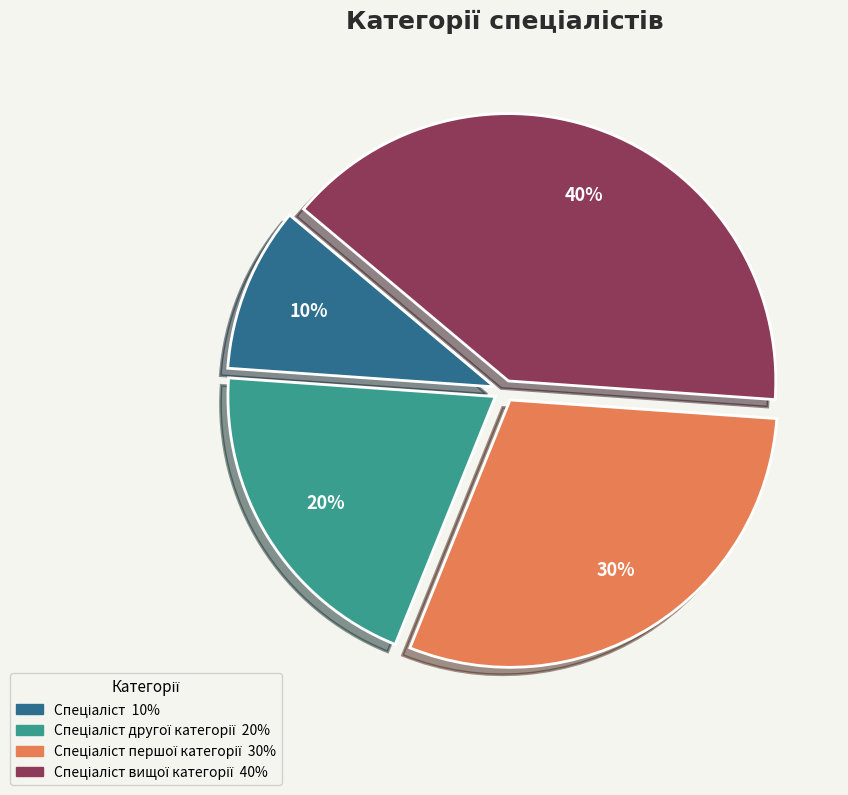

To the nearest percent, what is the difference between the largest and smallest slice percentages?

30%